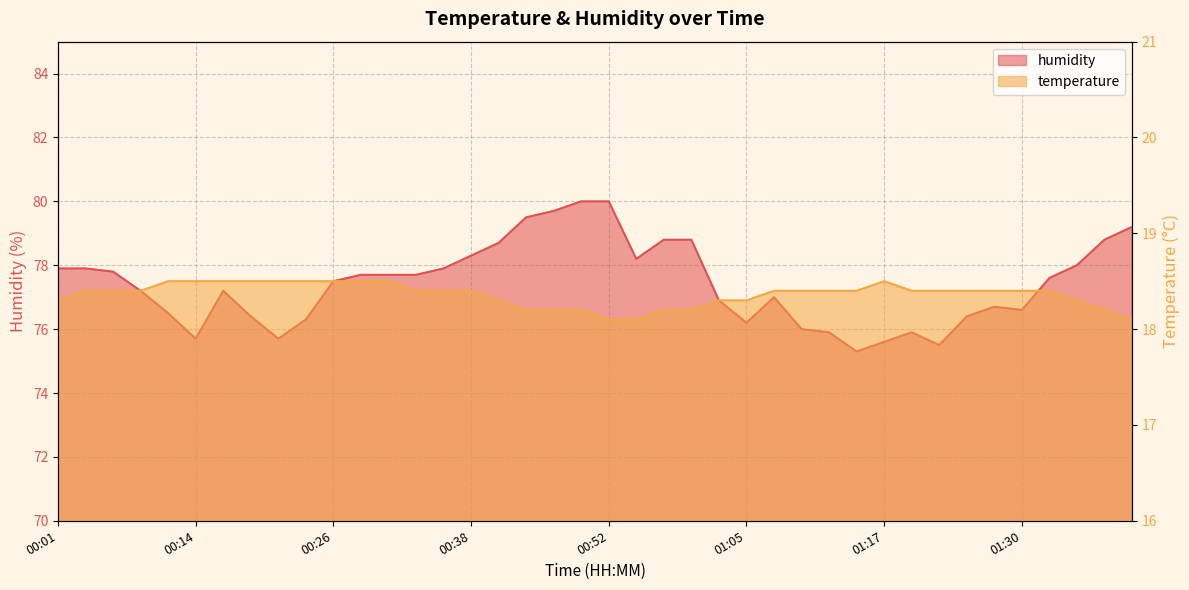

How many temperature values are between 18 and 19?

40